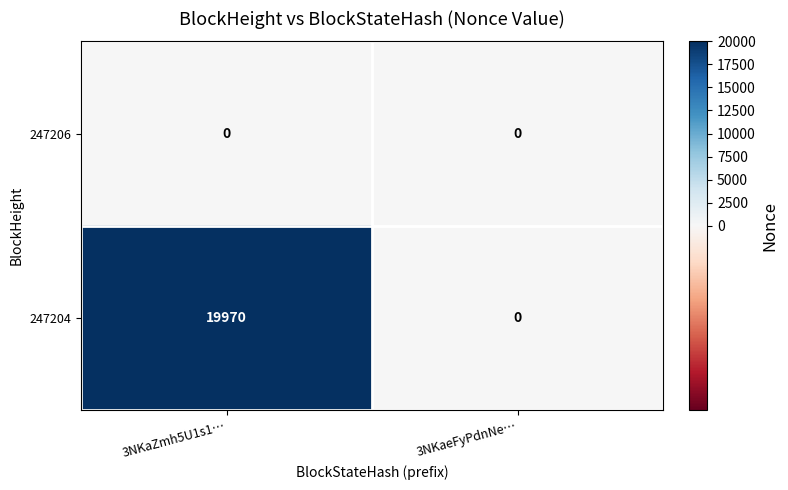

Rank the series by their average value, from highest to lowest.

247204, 247206